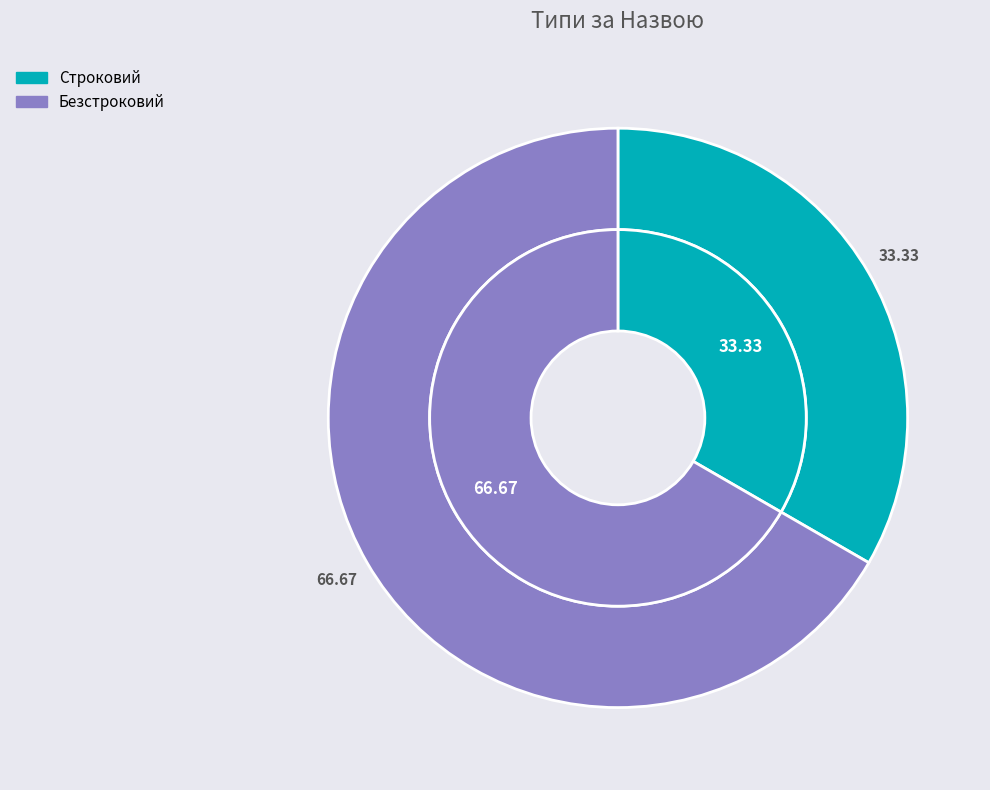

How many slices are in this pie chart?

2